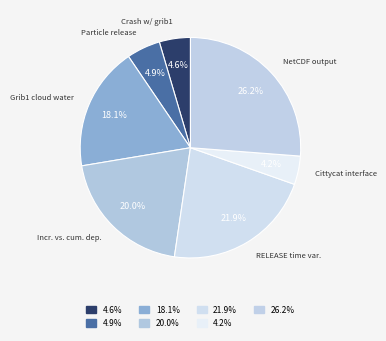

Rank the categories by value from highest to lowest.

Problems creating NetCDF output, RELEASE time variation problem, Incremental vs. cumulative deposition, Grib1 total cloud water field, Particle release density, Crash with grib1 GFS/FNL, Cittycat interface